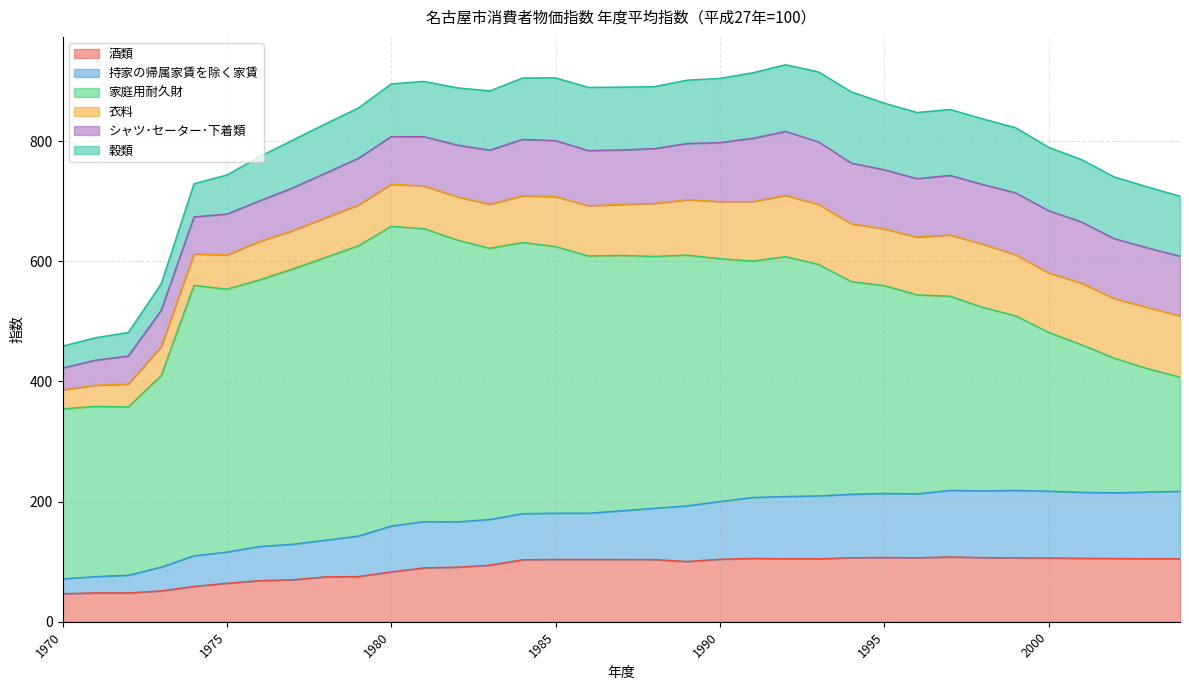

Reading left to right, what are all the values shown in this chart?

酒類: 1970=46.7	1971=48.0	1972=48.0	1973=51.3	1974=58.8	1975=64.0	1976=68.4	1977=69.8	1978=74.7	1979=75.3	1980=83.0	1981=89.7	1982=90.8	1983=94.2	1984=103.2	1985=103.7	1986=103.7	1987=103.6	1988=103.5	1989=100.3	1990=104.0	1991=105.4	1992=104.9	1993=104.8	1994=106.5	1995=107.0	1996=106.5	1997=107.8	1998=106.8	1999=106.3	2000=106.0	2001=105.6	2002=105.3	2003=104.9	2004=104.8
持家の帰属家賃を除く家賃: 1970=24.7	1971=27.1	1972=29.4	1973=39.6	1974=51.0	1975=52.0	1976=56.9	1977=59.2	1978=61.1	1979=67.3	1980=76.4	1981=77.0	1982=75.5	1983=76.0	1984=76.8	1985=77.0	1986=77.0	1987=81.1	1988=85.4	1989=92.6	1990=96.1	1991=101.5	1992=103.6	1993=104.7	1994=105.7	1995=106.6	1996=106.4	1997=110.9	1998=111.1	1999=112.4	2000=111.4	2001=109.9	2002=109.3	2003=111.1	2004=112.4
家庭用耐久財: 1970=283.0	1971=283.4	1972=280.3	1973=318.7	1974=450.2	1975=437.7	1976=443.9	1977=458.2	1978=470.7	1979=483.3	1980=498.9	1981=487.7	1982=469.4	1983=451.5	1984=451.5	1985=443.9	1986=428.3	1987=425.1	1988=419.3	1989=417.5	1990=404.3	1991=393.6	1992=399.4	1993=385.4	1994=354.1	1995=346.0	1996=331.3	1997=323.3	1998=305.5	1999=290.5	2000=264.5	2001=245.7	2002=224.2	2003=205.5	2004=190.0
衣料: 1970=31.6	1971=35.3	1972=38.0	1973=48.2	1974=52.4	1975=56.9	1976=64.0	1977=64.0	1978=66.0	1979=67.9	1980=70.0	1981=71.2	1982=71.8	1983=73.5	1984=77.6	1985=83.2	1986=83.6	1987=85.0	1988=88.1	1989=92.2	1990=95.1	1991=98.9	1992=102.0	1993=99.9	1994=96.2	1995=94.6	1996=96.1	1997=102.0	1998=105.3	1999=101.7	2000=99.0	2001=102.6	2002=99.2	2003=102.0	2004=102.0
シャツ･セーター･下着類: 1970=36.4	1971=41.6	1972=46.7	1973=60.4	1974=61.6	1975=68.1	1976=67.6	1977=71.0	1978=74.3	1979=77.7	1980=79.3	1981=81.9	1982=86.2	1983=89.8	1984=94.0	1985=93.1	1986=91.8	1987=90.6	1988=91.4	1989=93.5	1990=98.1	1991=105.4	1992=106.4	1993=104.1	1994=101.1	1995=98.2	1996=97.3	1997=99.1	1998=99.2	1999=103.1	2000=103.4	2001=101.9	2002=99.8	2003=99.1	2004=99.2
穀類: 1970=36.5	1971=37.4	1972=39.1	1973=44.2	1974=55.3	1975=65.0	1976=73.7	1977=79.5	1978=82.2	1979=83.7	1980=87.9	1981=92.1	1982=95.2	1983=98.8	1984=102.2	1985=104.6	1986=105.2	1987=104.6	1988=103.1	1989=105.5	1990=107.0	1991=109.1	1992=111.0	1993=116.5	1994=118.5	1995=111.0	1996=110.2	1997=109.8	1998=109.3	1999=108.4	2000=105.7	2001=103.7	2002=102.7	2003=101.5	2004=100.0